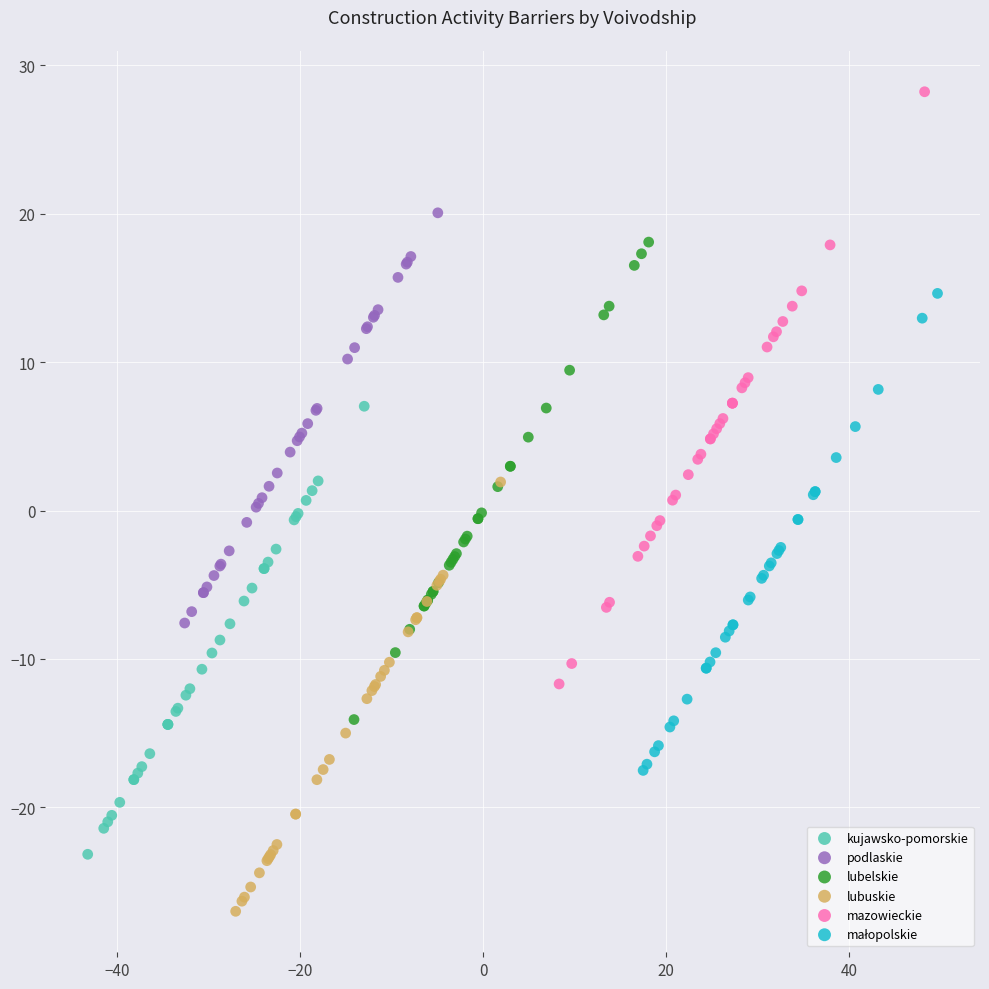

Which series reaches the maximum Y coordinate?

mazowieckie